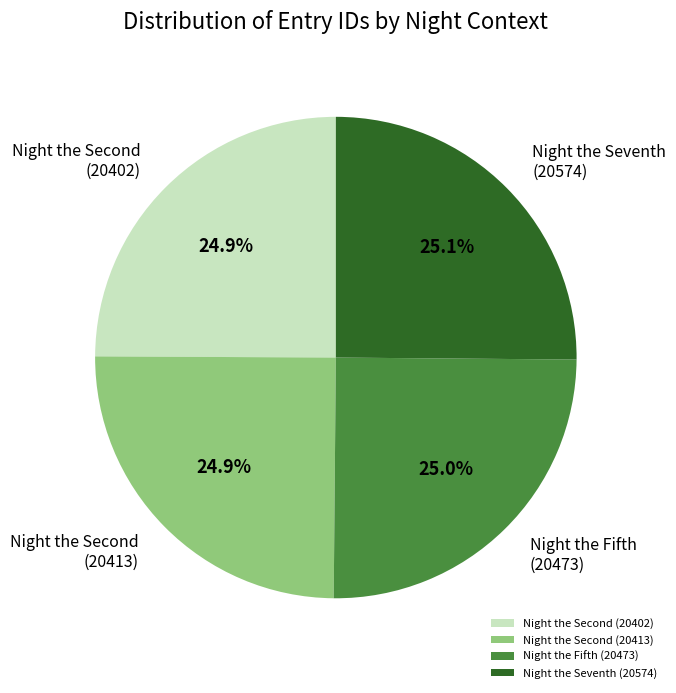

Is there a majority slice in this chart?

No